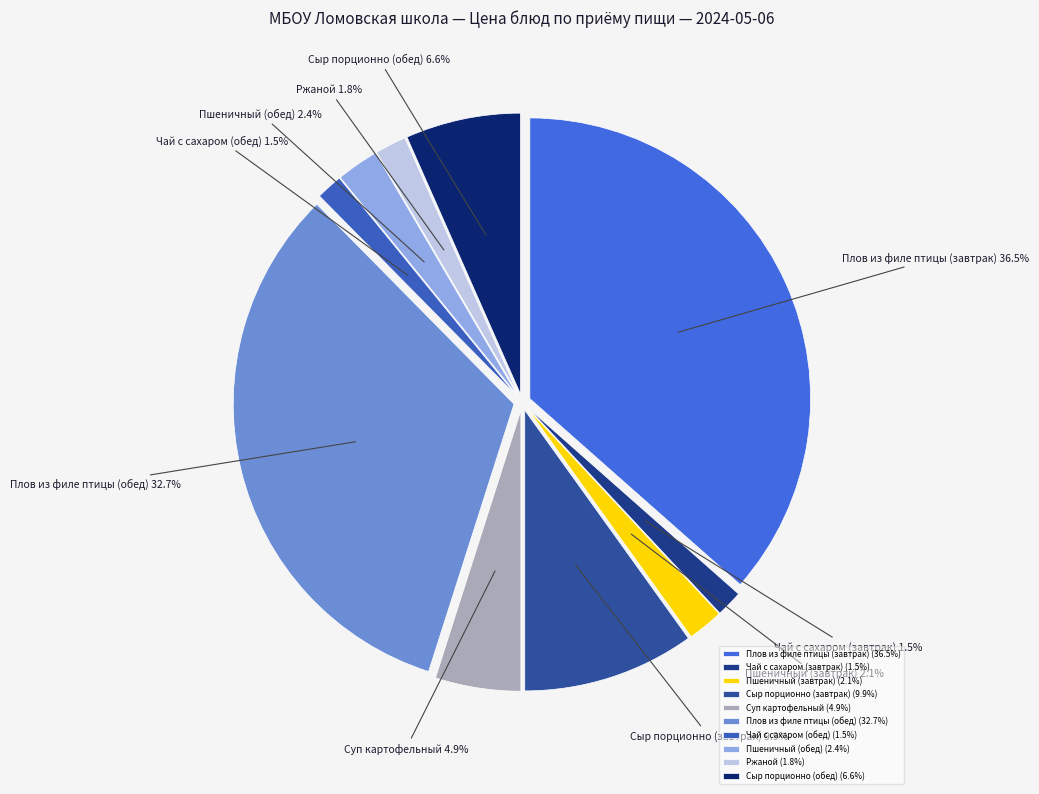

What is the largest slice in the pie chart?

Плов из филе птицы (завтрак)